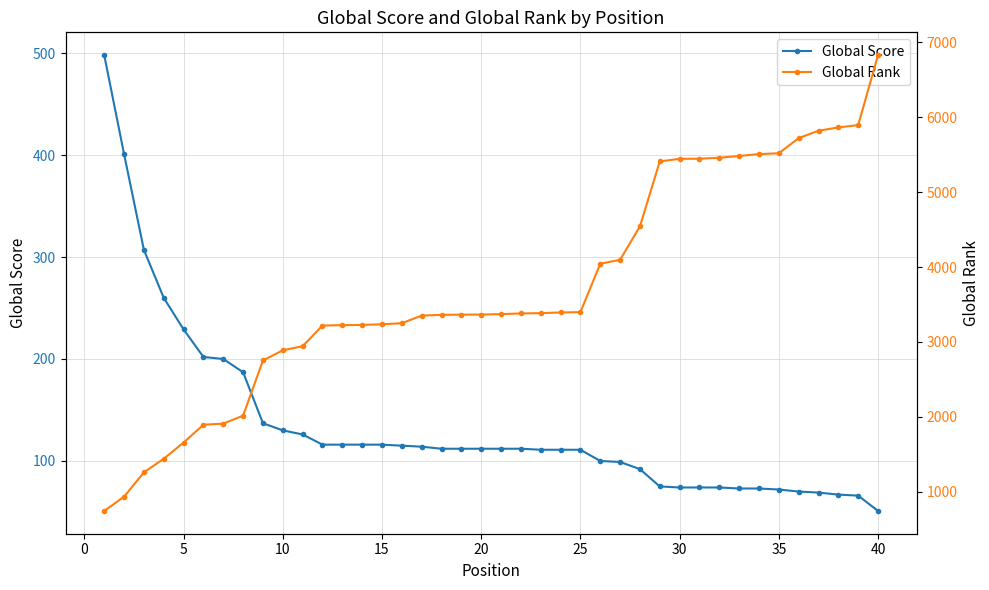

What is the minimum value for Global Score?

51